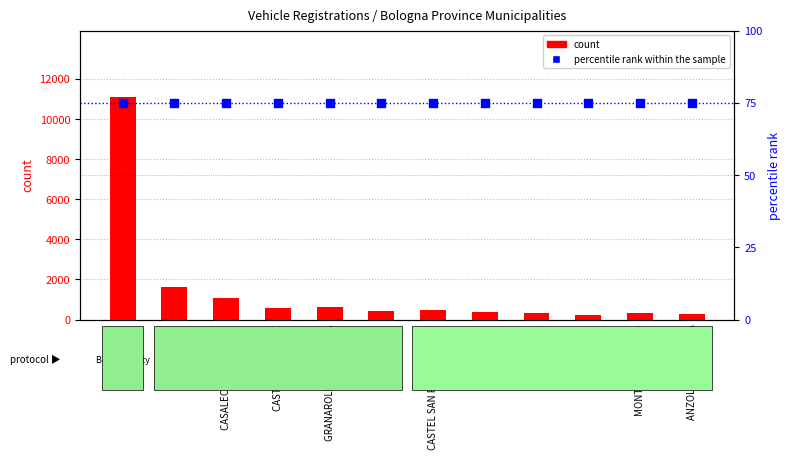

Is the value of count at MONTE SAN PIETRO greater than the value of percentile rank within the sample at MONTE SAN PIETRO?

Yes